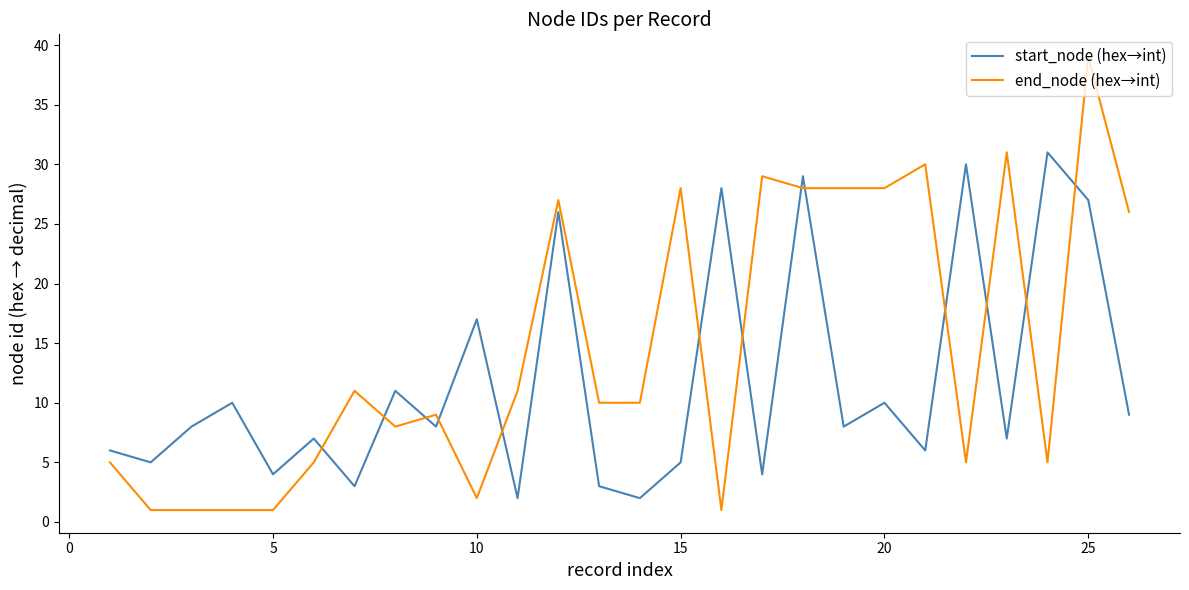

How many times do end_node (hex→int) and start_node (hex→int) cross each other?

13